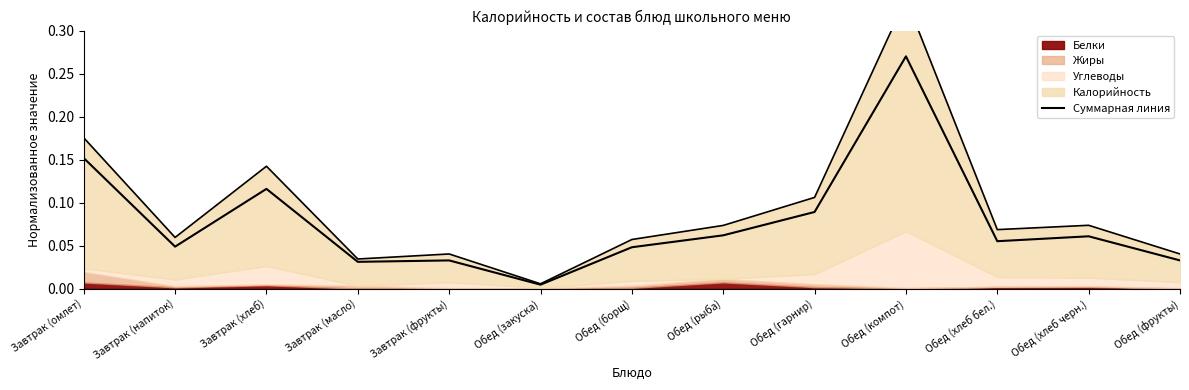

What is the label of the 7th point from the left?

Обед (борщ)